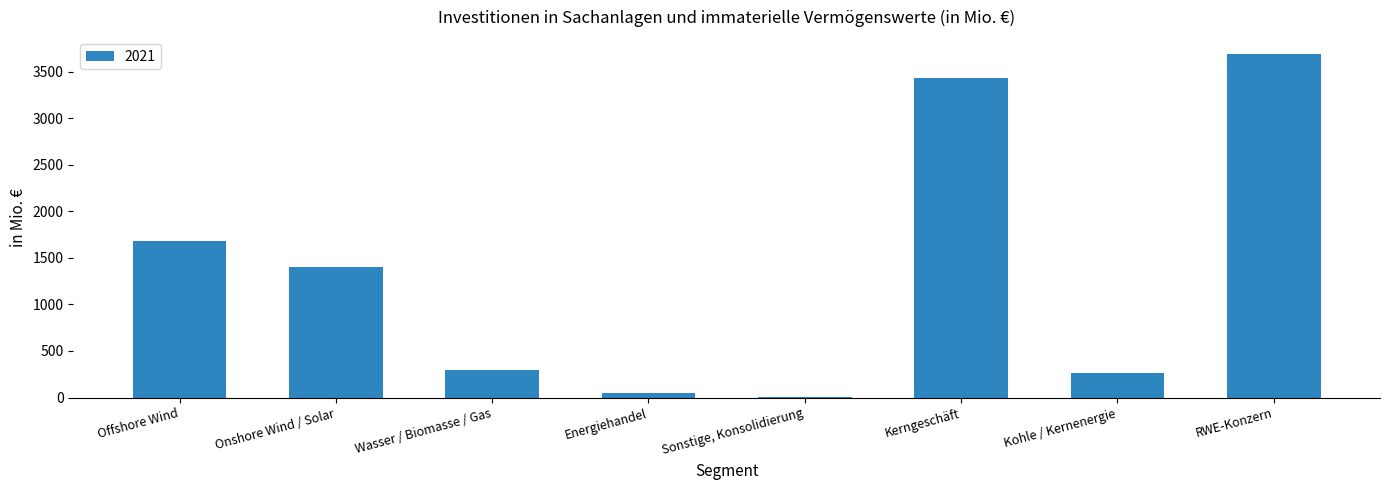

Between RWE-Konzern and Wasser / Biomasse / Gas, which is larger?

RWE-Konzern